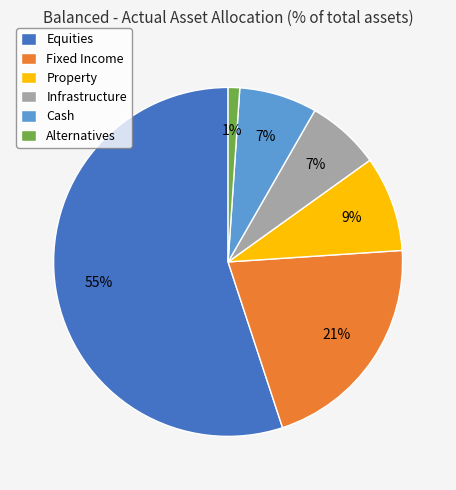

What percentage is the Alternatives slice, to the nearest percent?

1%